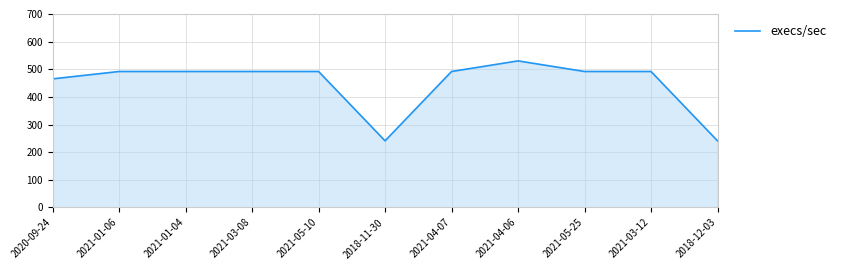

How many values are below 491?

3